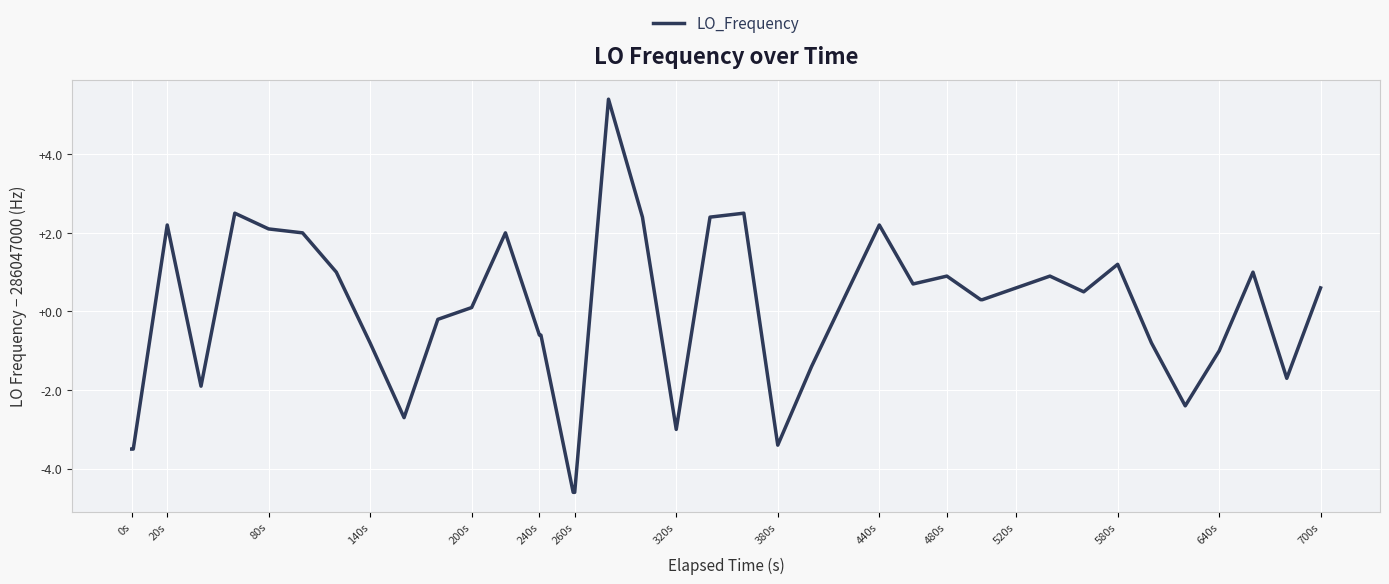

What is the difference between the maximum and second lowest values?

10.0